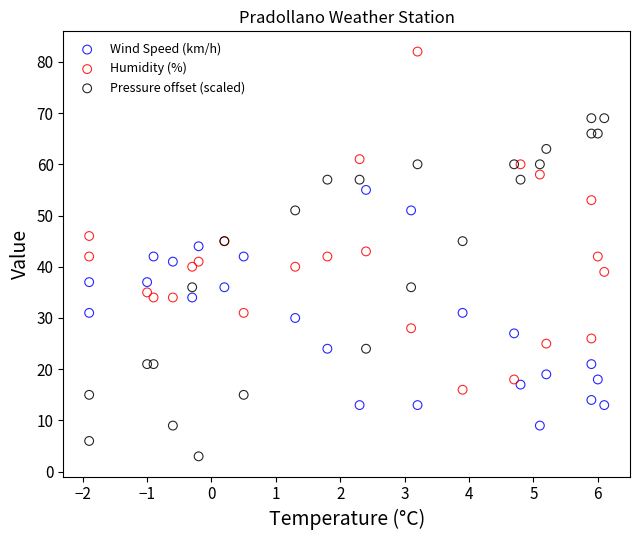

Which series contains the lowest Y value?

Pressure offset (scaled)